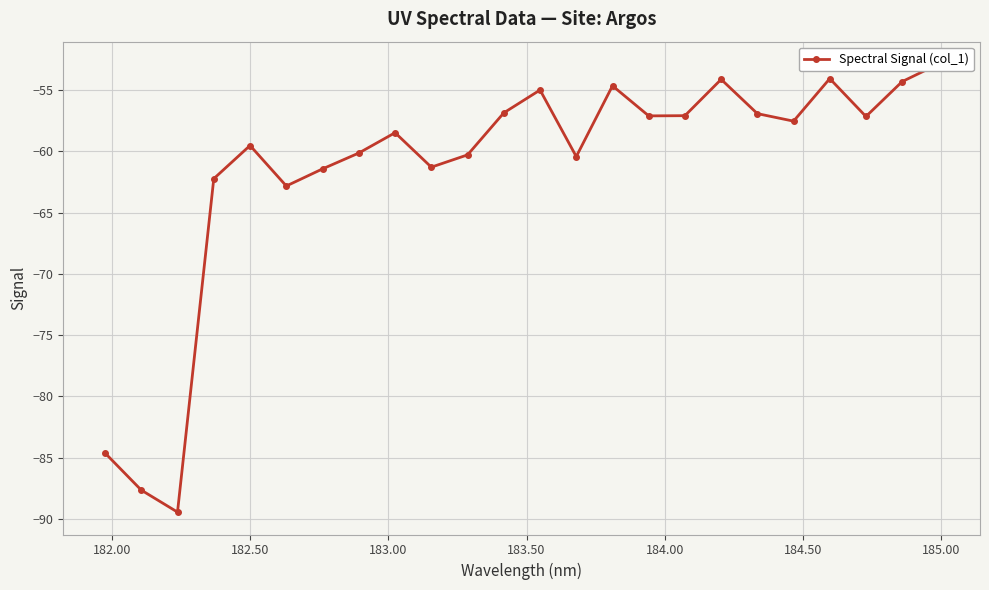

Reading left to right, extract all data points from this chart.

-84.6	-87.6	-89.4	-62.2	-59.5	-62.8	-61.4	-60.1	-58.5	-61.3	-60.3	-56.9	-55.0	-60.4	-54.7	-57.1	-57.1	-54.1	-56.9	-57.5	-54.1	-57.2	-54.3	-52.9